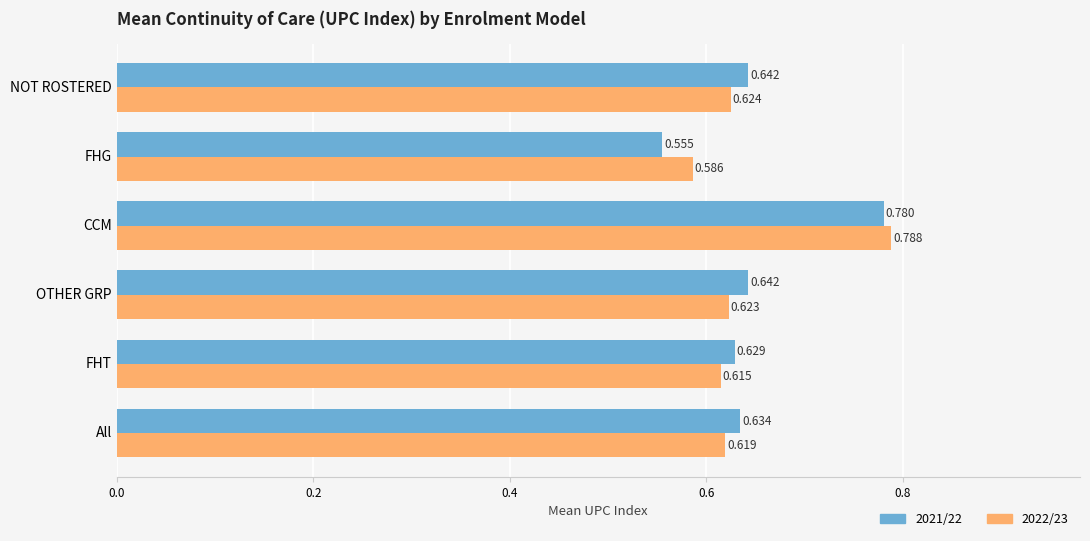

Which series has the largest total across all categories?

2021/22